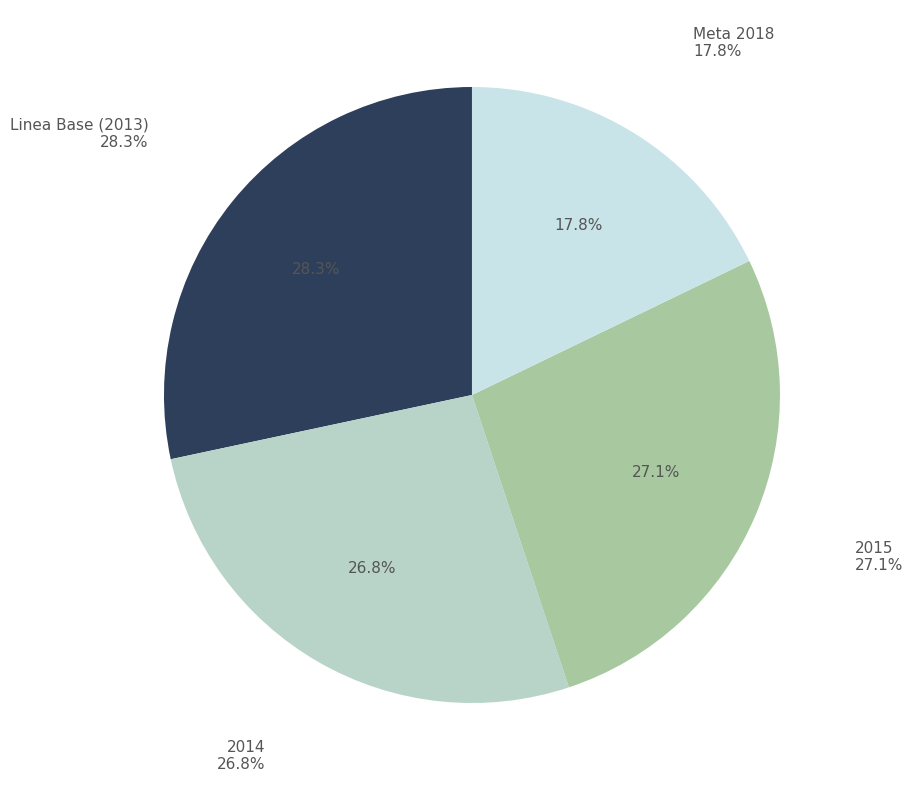

The Linea Base (2013) slice represents 28% of the pie. True or false?

True